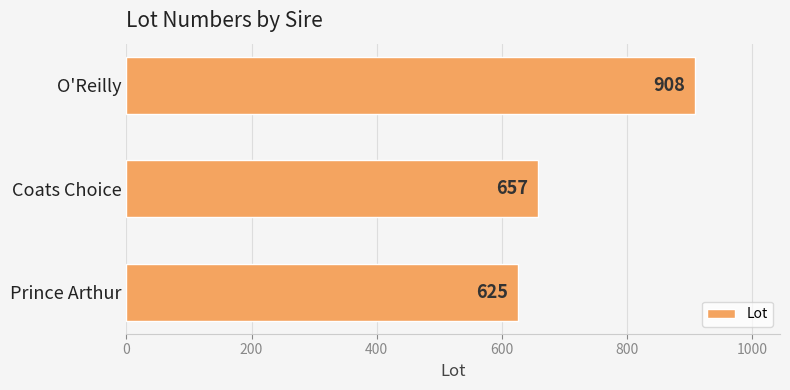

At which label is the value closest to 766?

Coats Choice